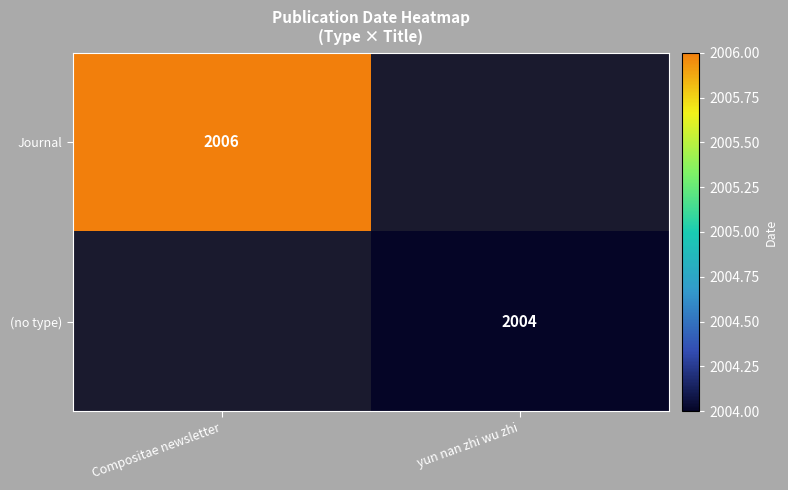

Is it true that (no type) equals 2004 at yun nan zhi wu zhi?

True